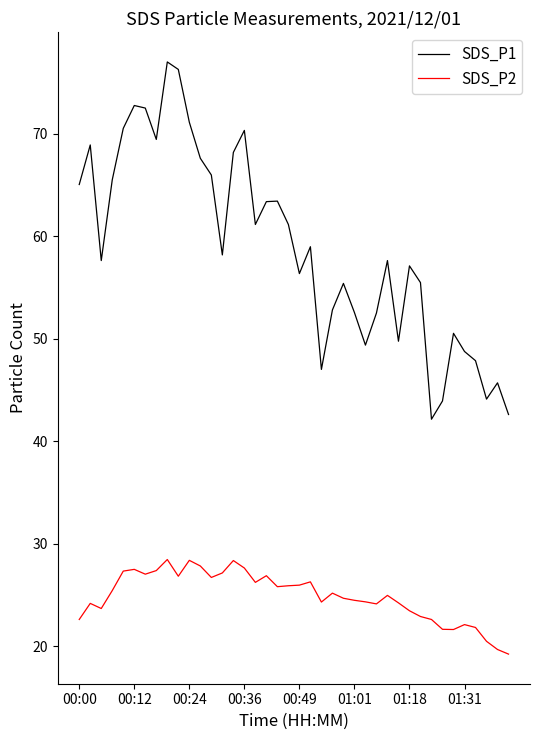

List the series in order of their peak value, highest first.

SDS_P1, SDS_P2